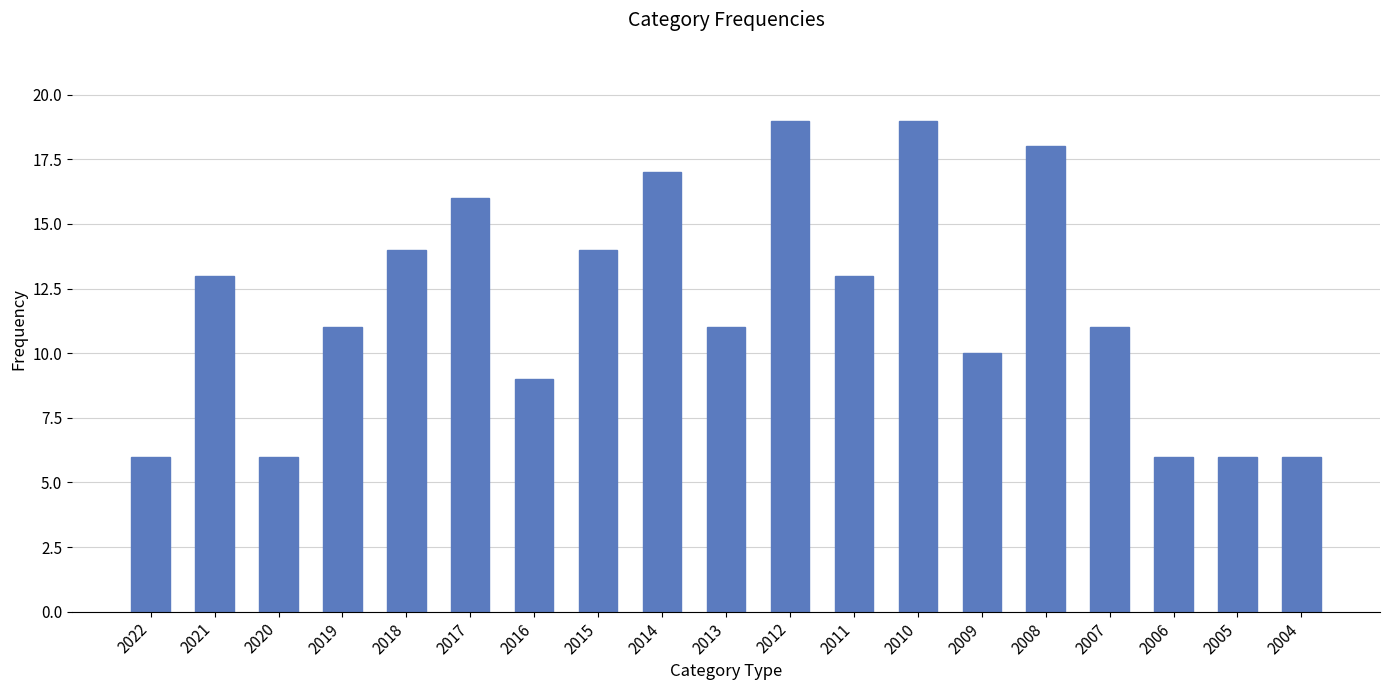

What is the greatest value displayed?

19